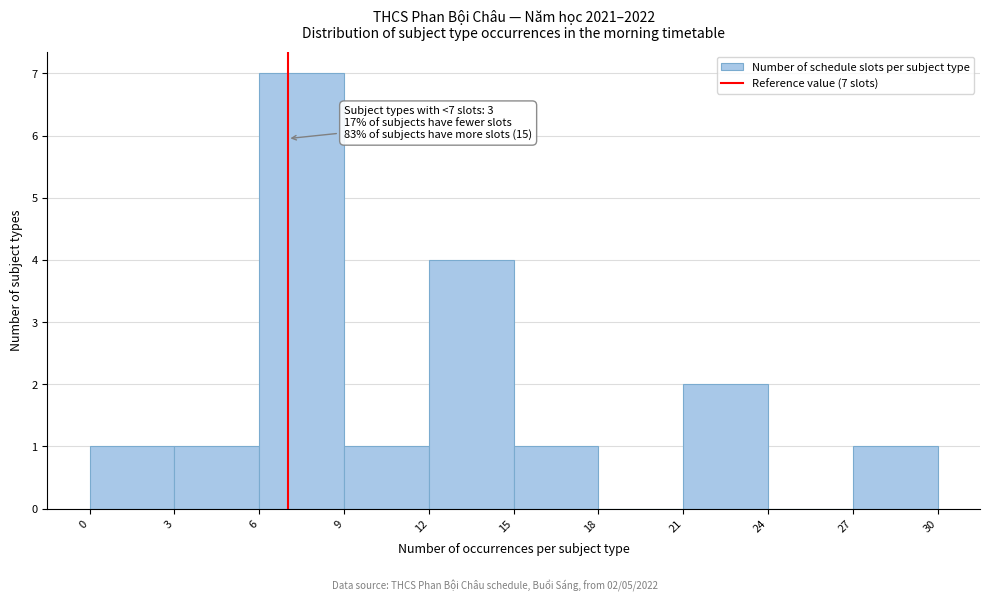

Over which range of the x-axis is the bar tallest?

6 to 9